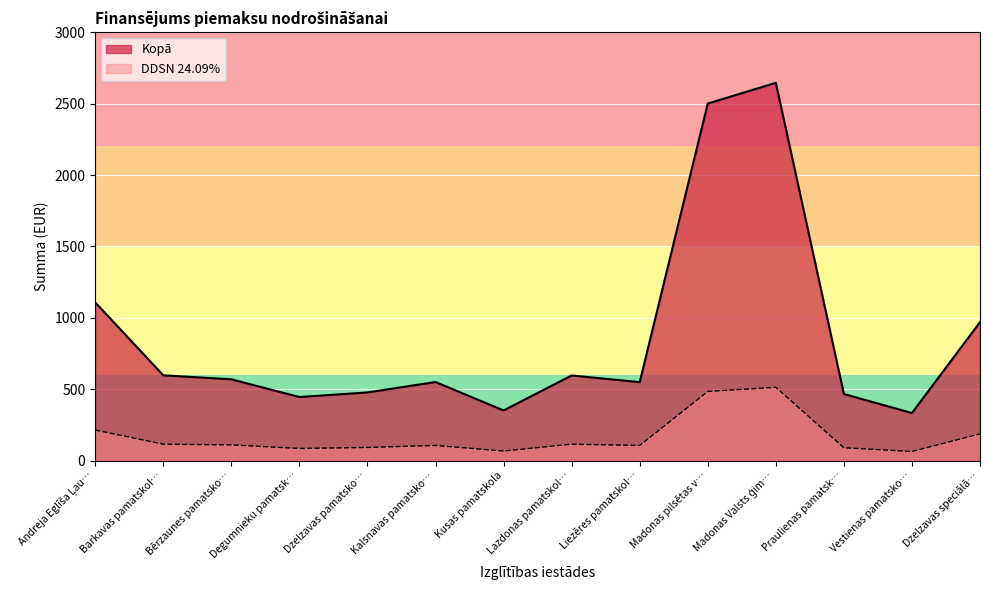

What is the spread (max minus min) of values at Madonas pilsētas v…?

2015